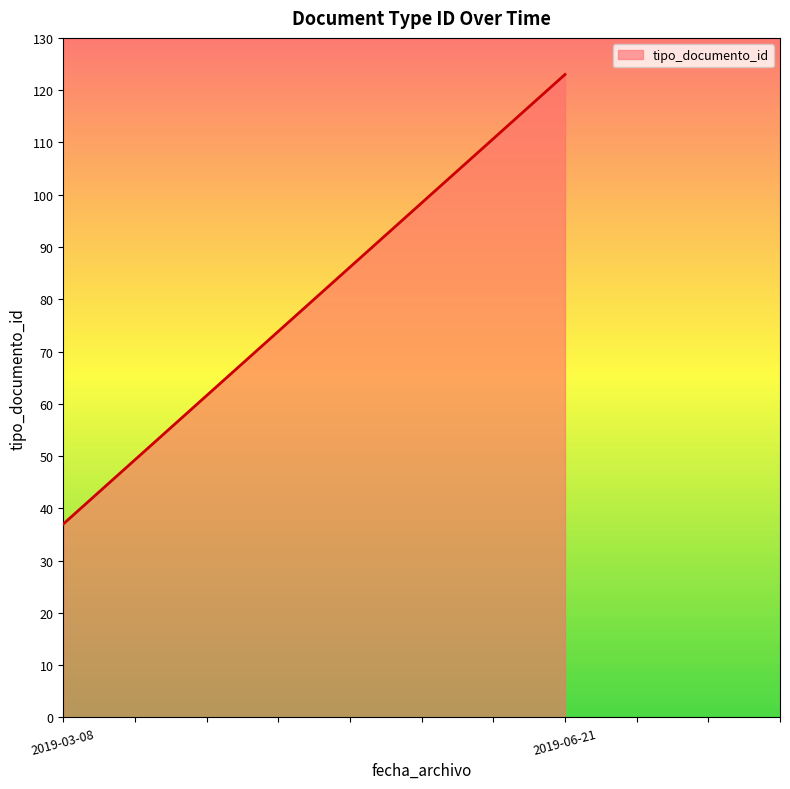

What is the smallest value displayed?

37.0